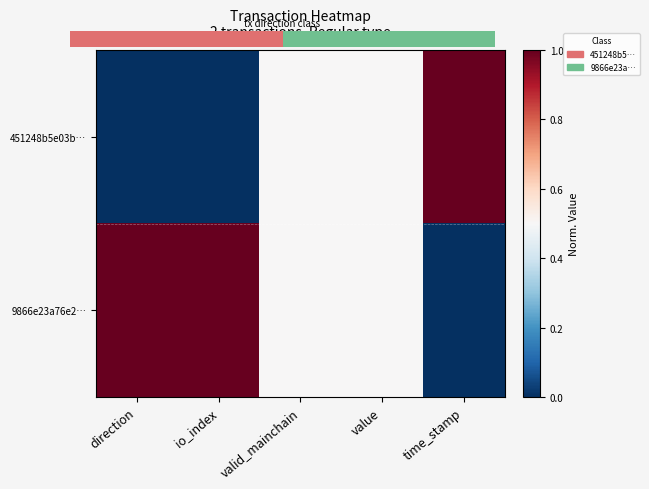

Is it true that 9866e23a76e2… equals 0.5 at valid_mainchain?

True